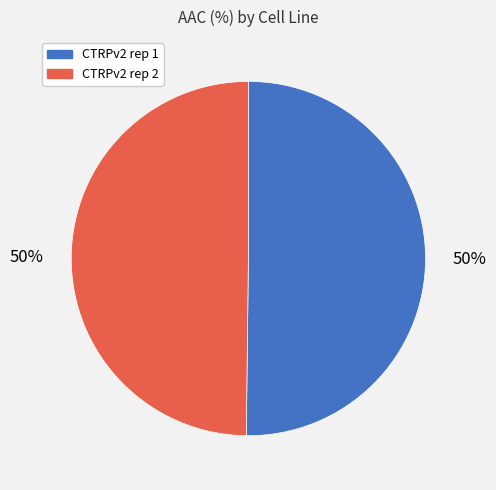

Is the sum of CTRPv2 rep 1 and CTRPv2 rep 2 greater than half?

Yes